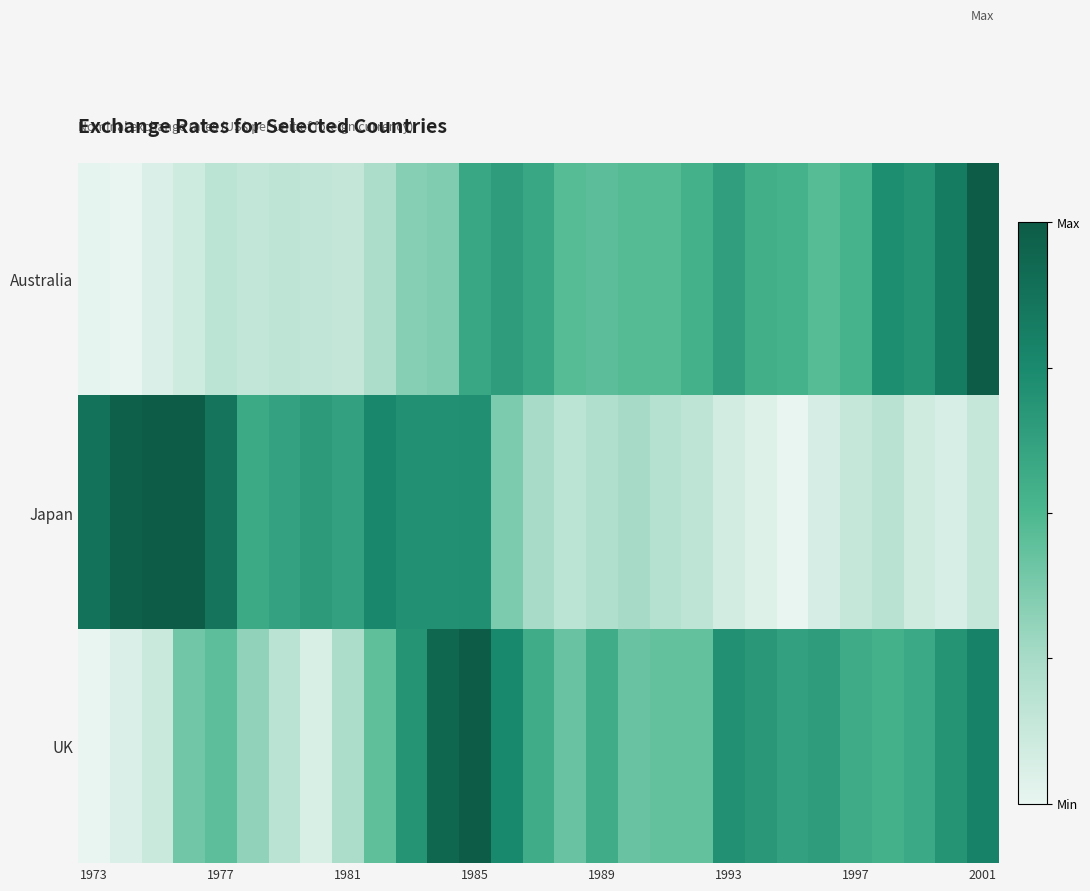

Which series has the largest range (max minus min)?

Australia